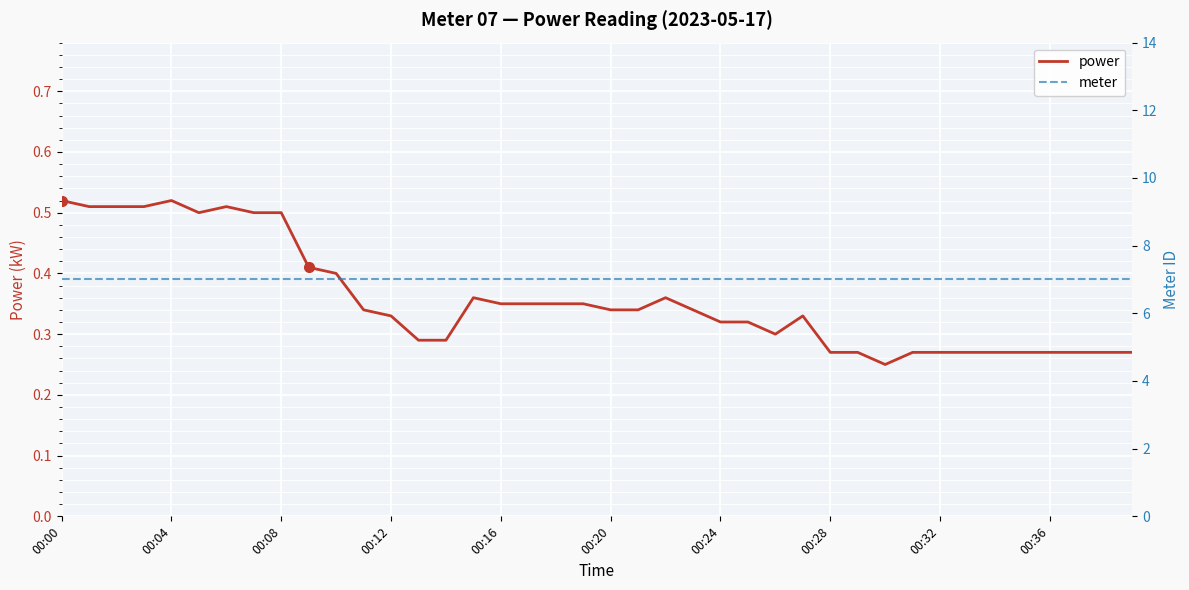

What is the sum of the power values at 00:00 and 00:24?

0.8